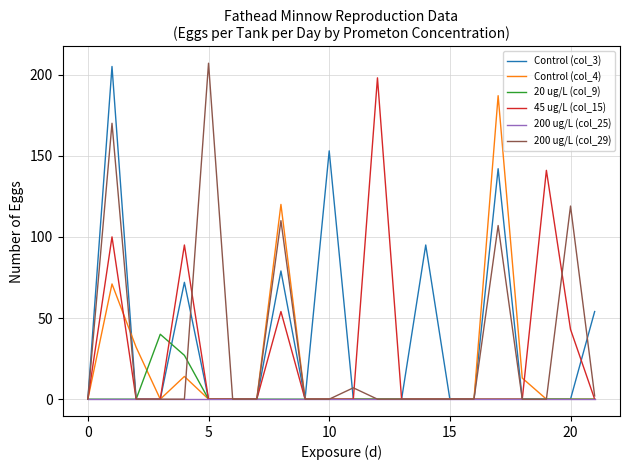

What is the greatest value displayed?

207